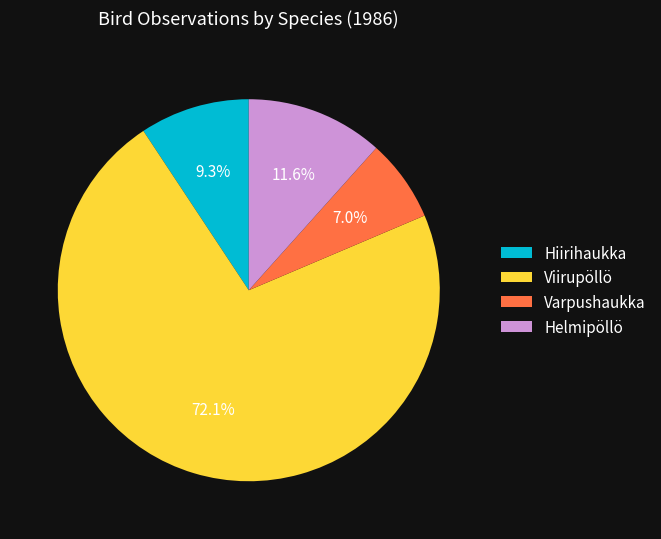

What portion of the pie excludes Hiirihaukka?

90.7%